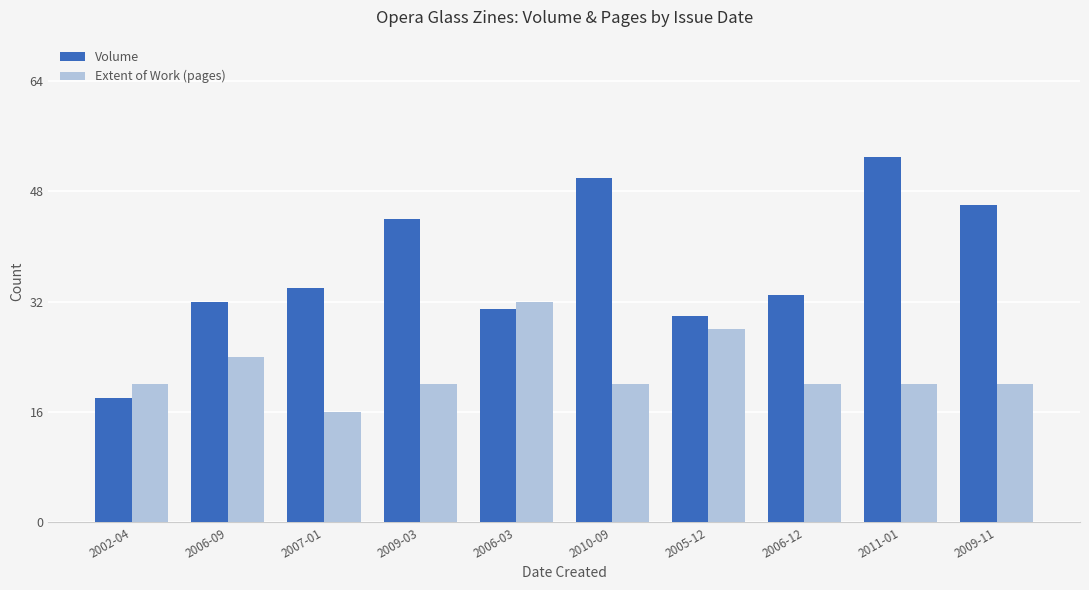

What is the label of the 2nd bar from the right?

2011-01